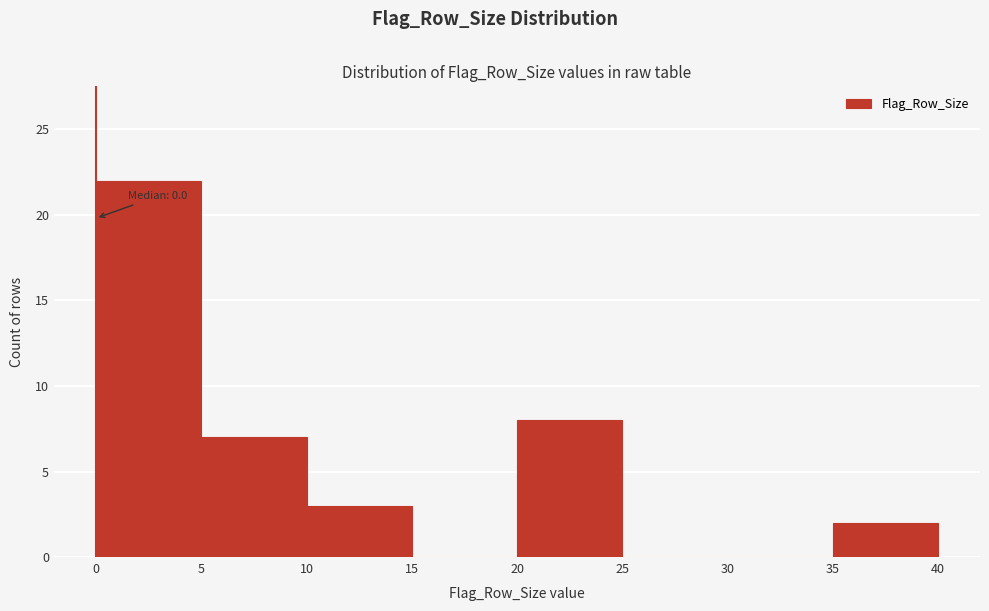

Which range on the x-axis has the tallest bar?

0 to 5